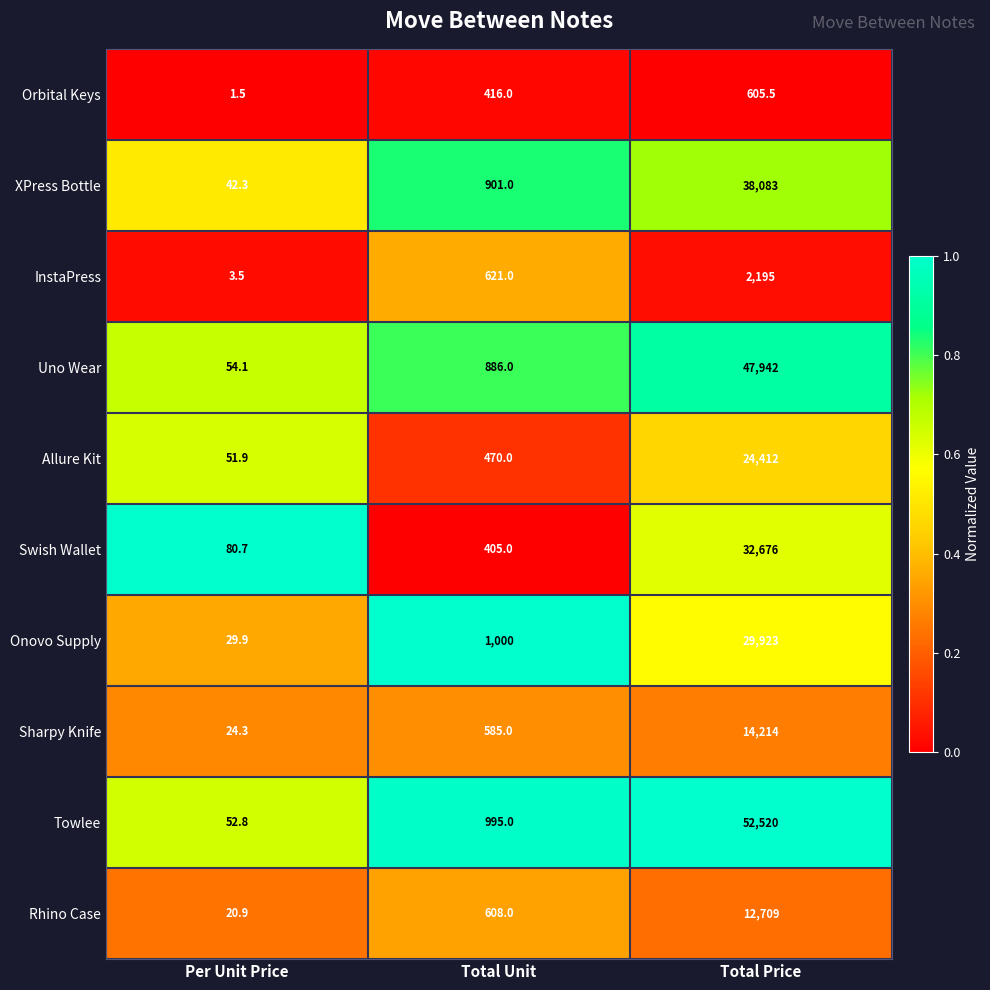

Reading left to right, extract all data points from this chart.

Orbital Keys: Per Unit Price=1.5	Total Unit=416.0	Total Price=605.5
XPress Bottle: Per Unit Price=42.3	Total Unit=901.0	Total Price=38083.0
InstaPress: Per Unit Price=3.5	Total Unit=621.0	Total Price=2195.0
Uno Wear: Per Unit Price=54.1	Total Unit=886.0	Total Price=47942.0
Allure Kit: Per Unit Price=51.9	Total Unit=470.0	Total Price=24412.0
Swish Wallet: Per Unit Price=80.7	Total Unit=405.0	Total Price=32676.0
Onovo Supply: Per Unit Price=29.9	Total Unit=1000.0	Total Price=29923.0
Sharpy Knife: Per Unit Price=24.3	Total Unit=585.0	Total Price=14214.0
Towlee: Per Unit Price=52.8	Total Unit=995.0	Total Price=52520.0
Rhino Case: Per Unit Price=20.9	Total Unit=608.0	Total Price=12709.0